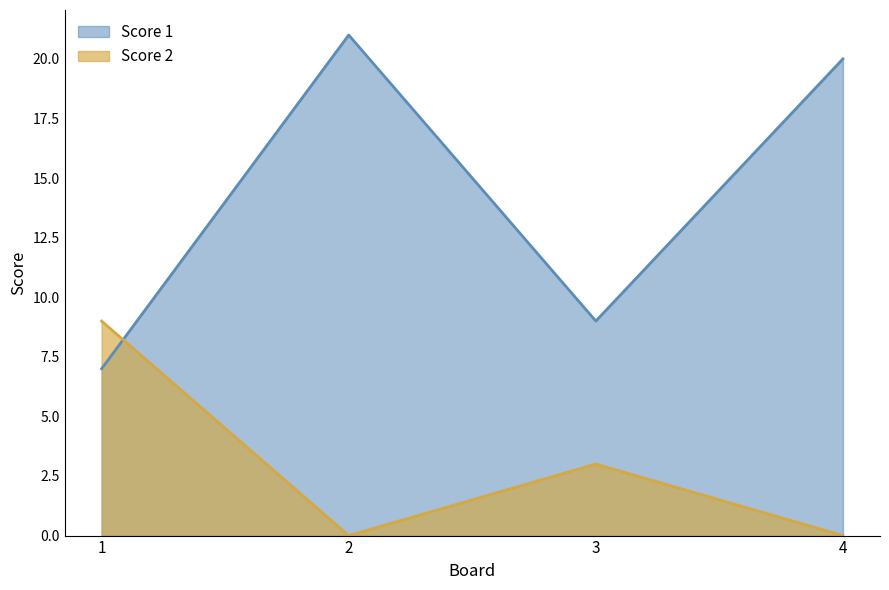

How many intersections are there between Score 2 and Score 1?

1